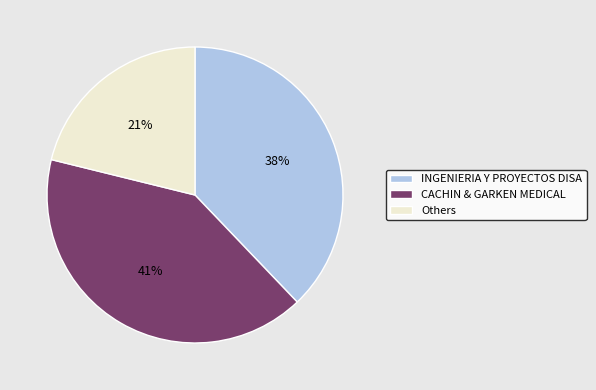

Rank the categories by value from lowest to highest.

Others, INGENIERIA Y PROYECTOS DISA, CACHIN & GARKEN MEDICAL